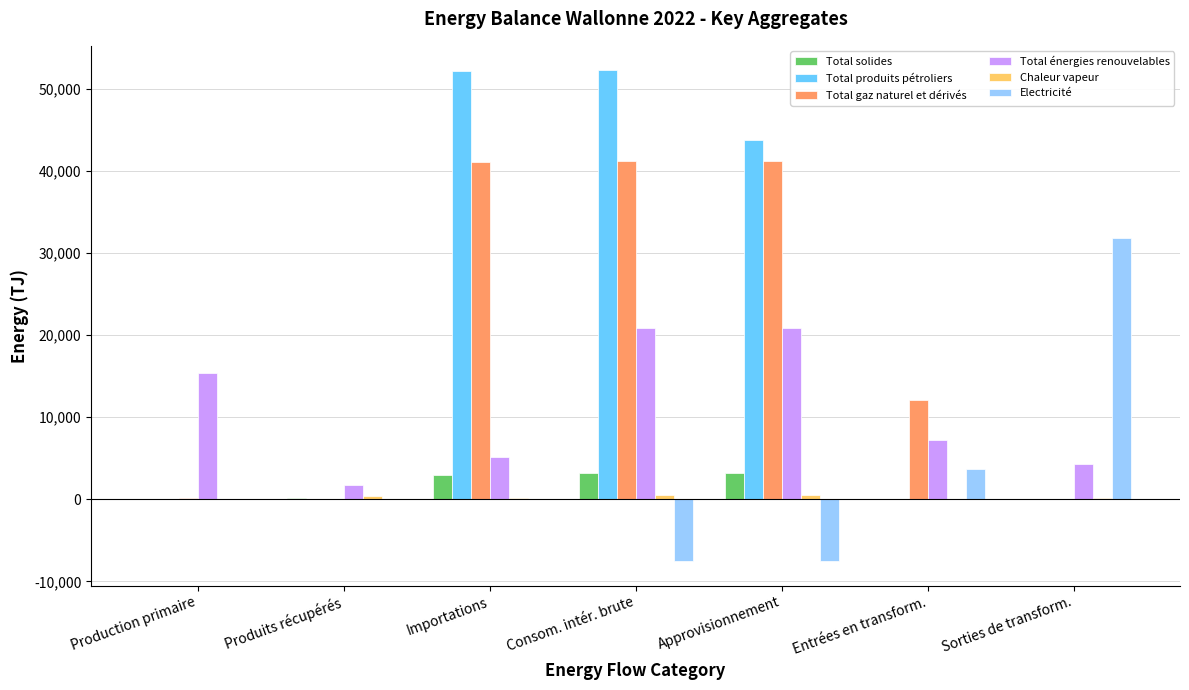

What is the highest value of the Electricité series?

31767.3